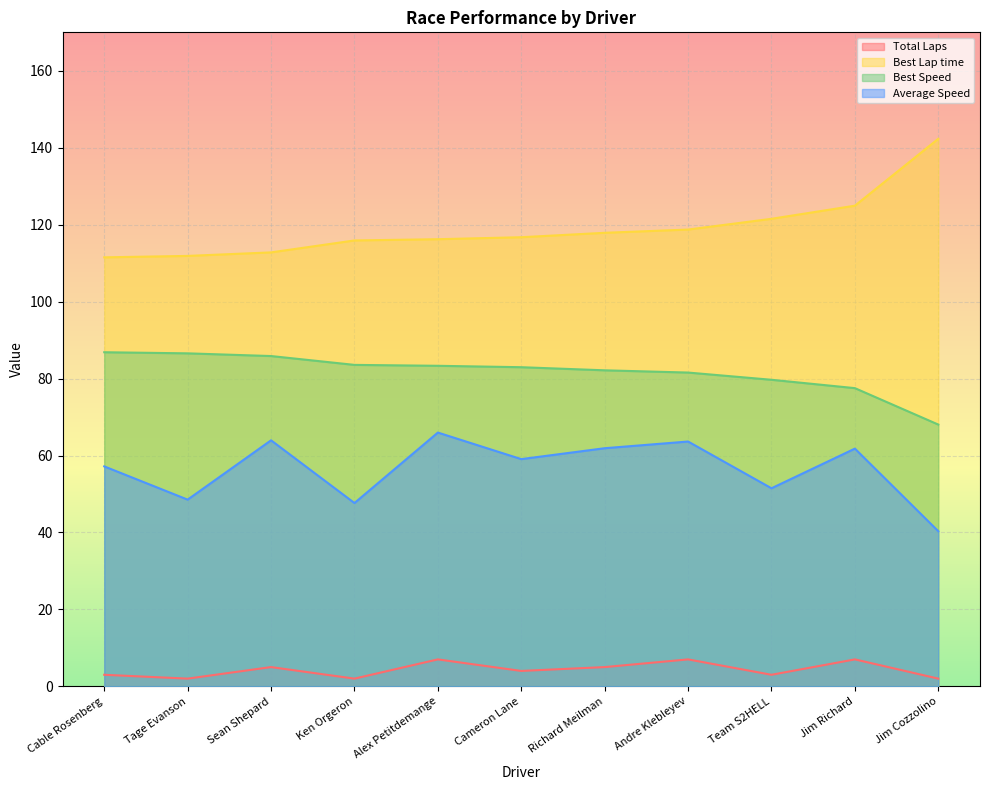

Is the value of Total Laps at Tage Evanson greater than the value of Average Speed at Alex Petitdemange?

No